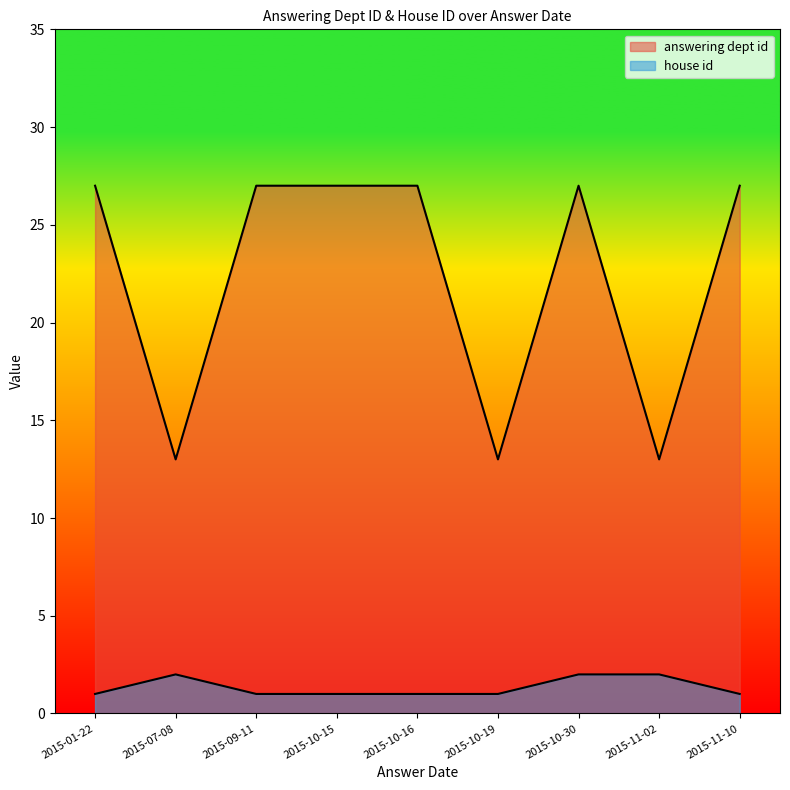

List the series in order of their overall mean, highest first.

answering dept id, house id